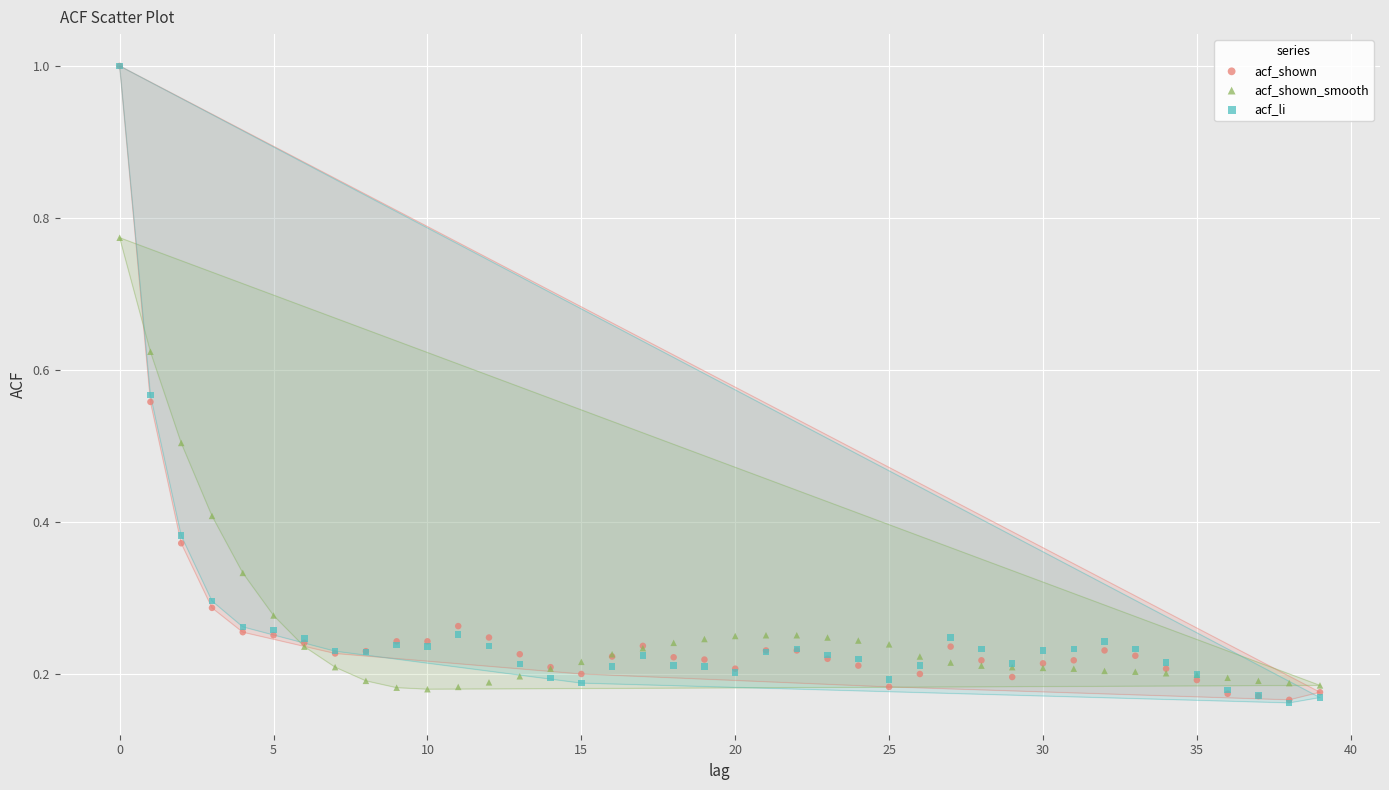

Which series has the widest spread of Y values?

acf_li